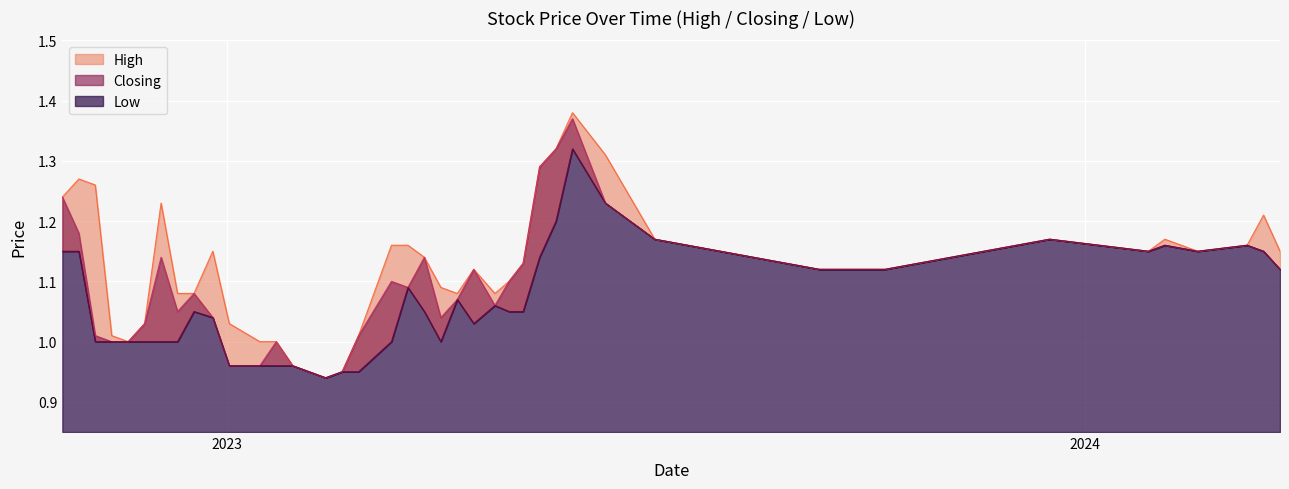

Where is Low nearest to the value 1?

02/04/2023